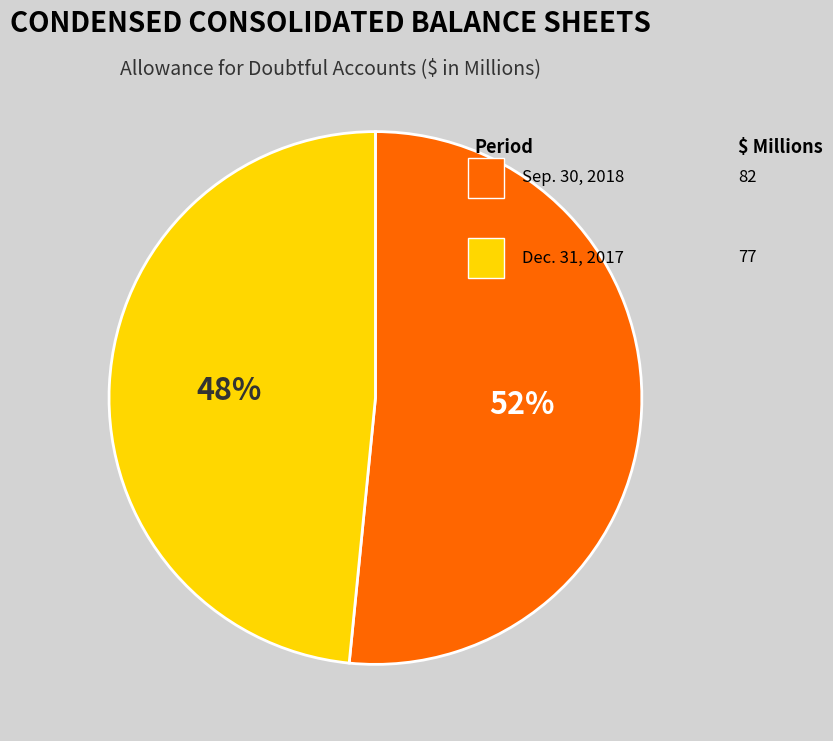

Is there any slice that represents more than half of the pie?

Yes